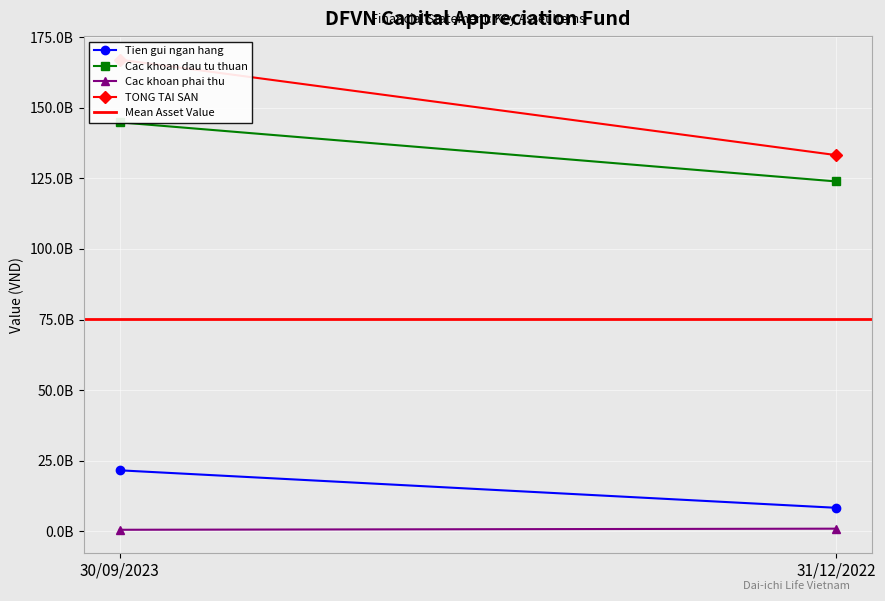

Is this an area chart (filled region under the line)?

No